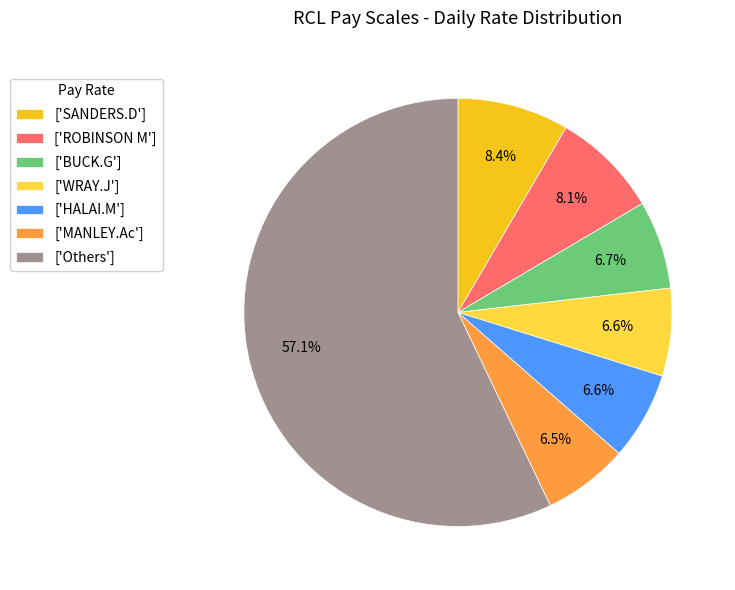

Which category has the biggest portion of the pie?

['Others']